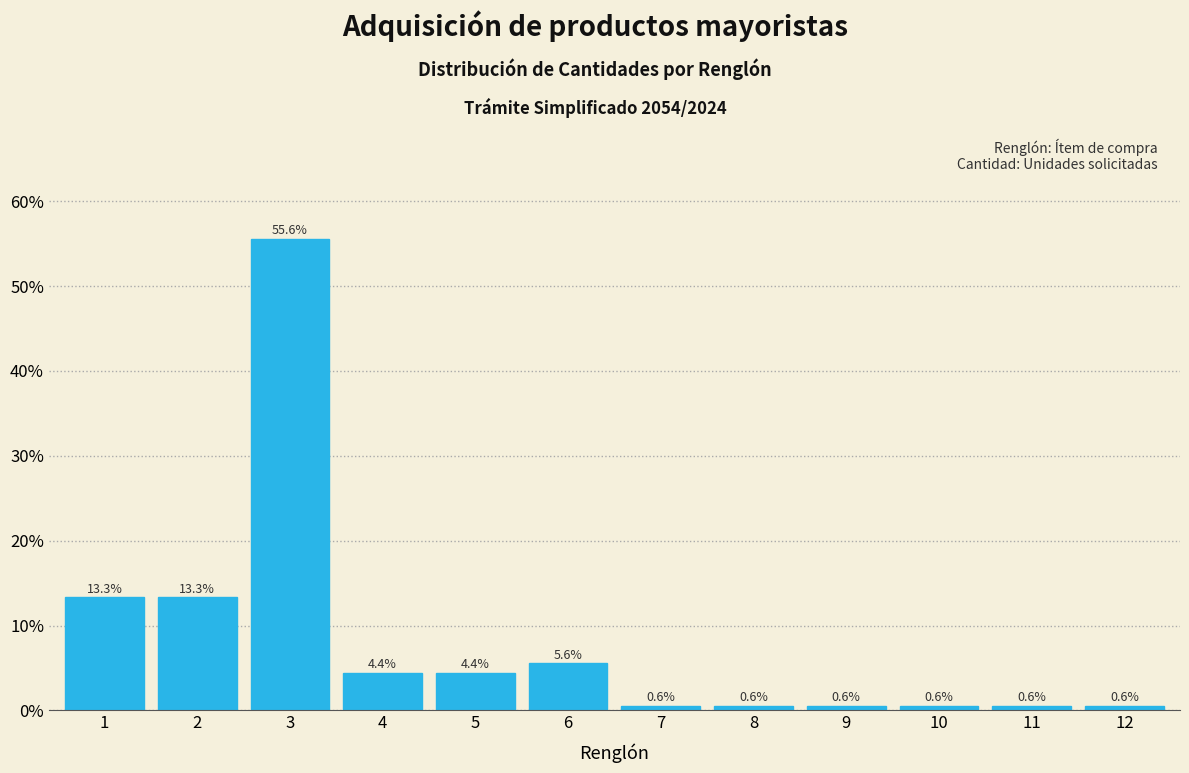

Reading left to right, transcribe all the data shown in this chart.

1=13.3	2=13.3	3=55.6	4=4.4	5=4.4	6=5.6	7=0.6	8=0.6	9=0.6	10=0.6	11=0.6	12=0.6